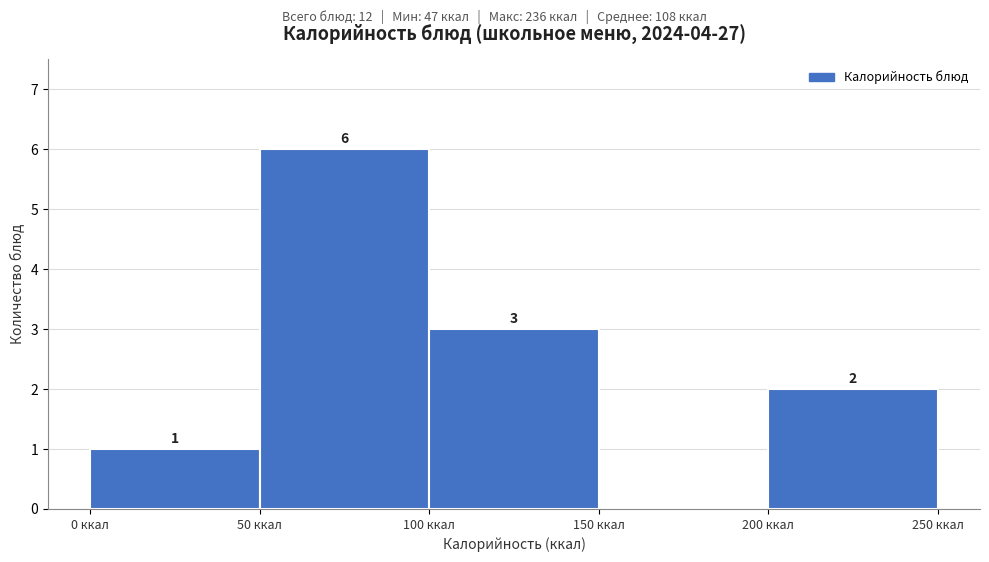

Over which range of the x-axis is the bar tallest?

50 to 100